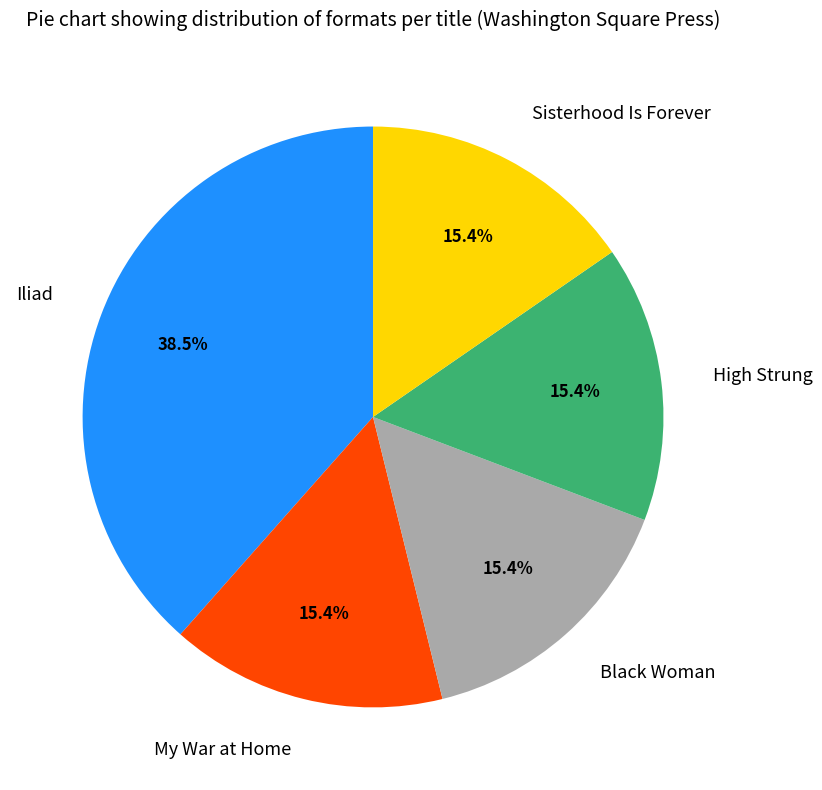

What percentage is NOT represented by Sisterhood Is Forever?

84.6%